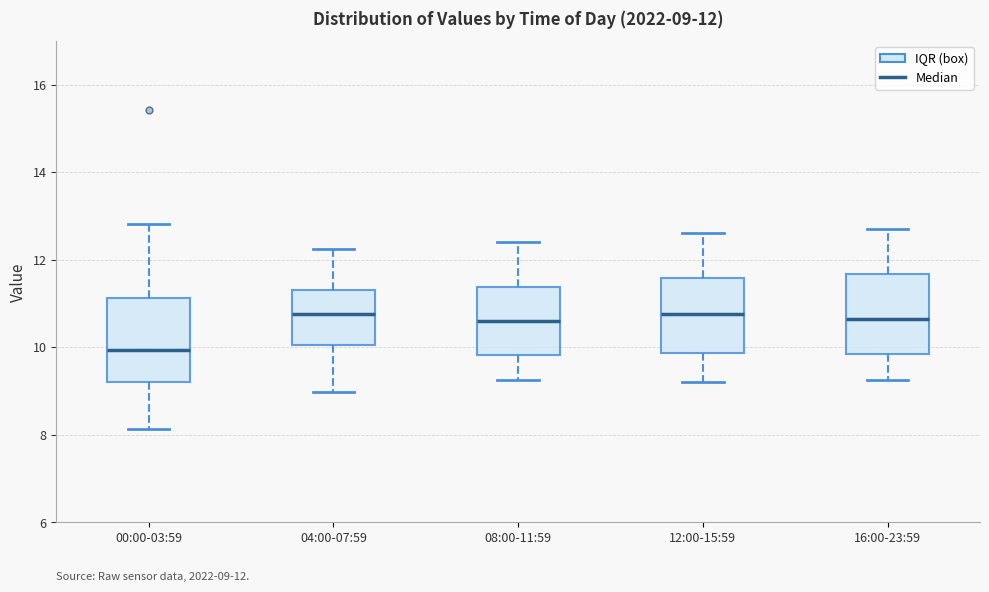

Which box's median line is the lowest?

00:00-03:59